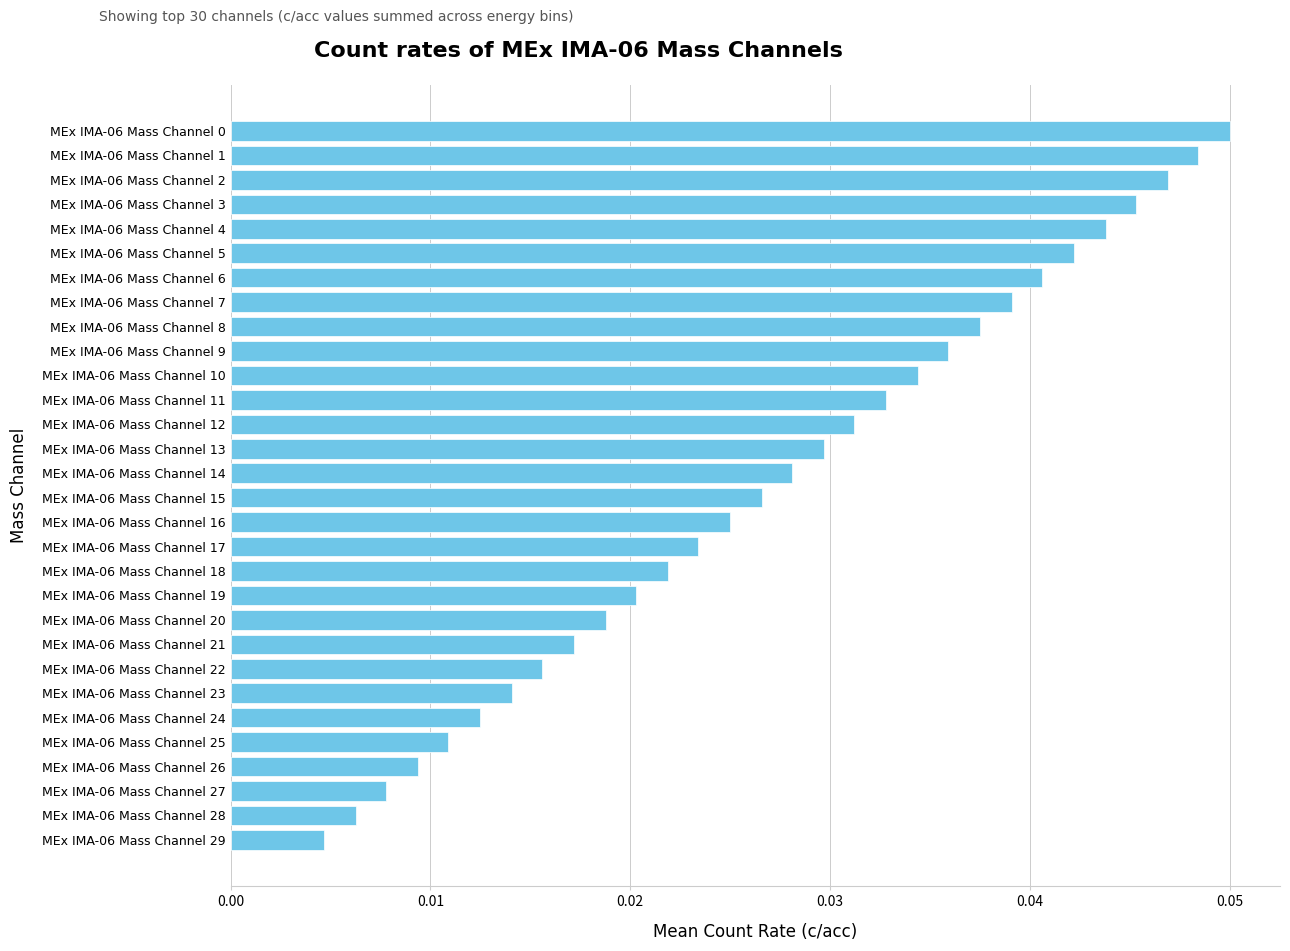

At which label is the value closest to 0?

MEx IMA-06 Mass Channel 29